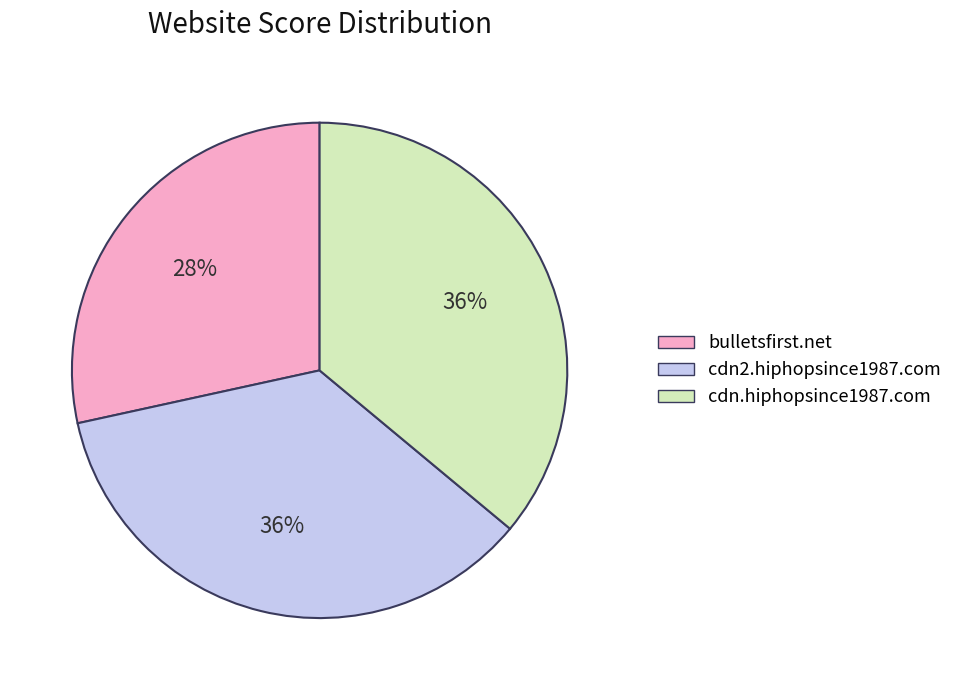

Combined, do bulletsfirst.net and cdn.hiphopsince1987.com account for over 50%?

Yes